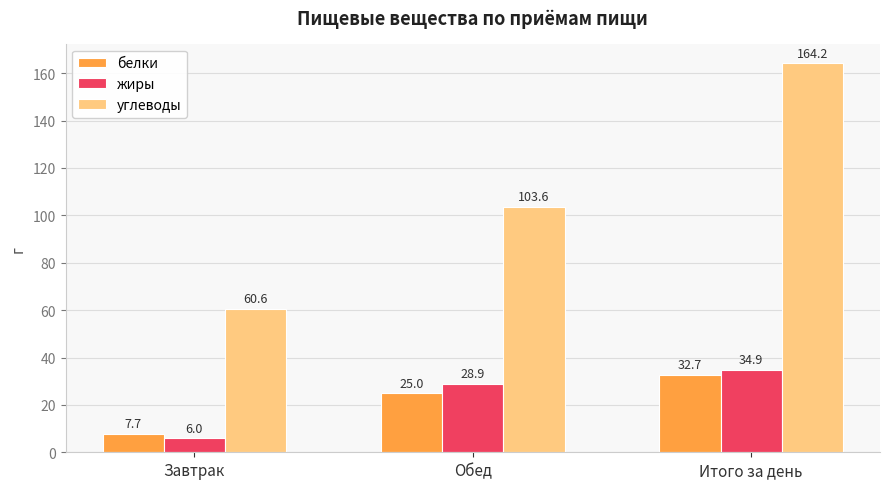

True or false: жиры has a value of 6.0 at Завтрак.

True